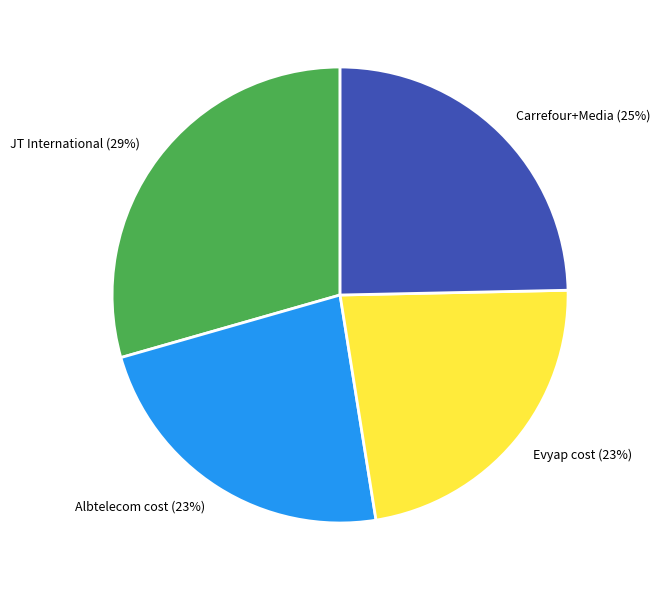

To the nearest percent, what percentage of the pie is Albtelecom cost (23%)?

23%